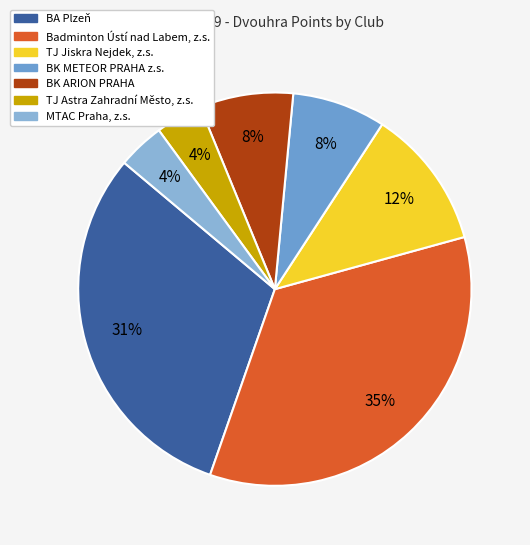

How many slices are in this pie chart?

7